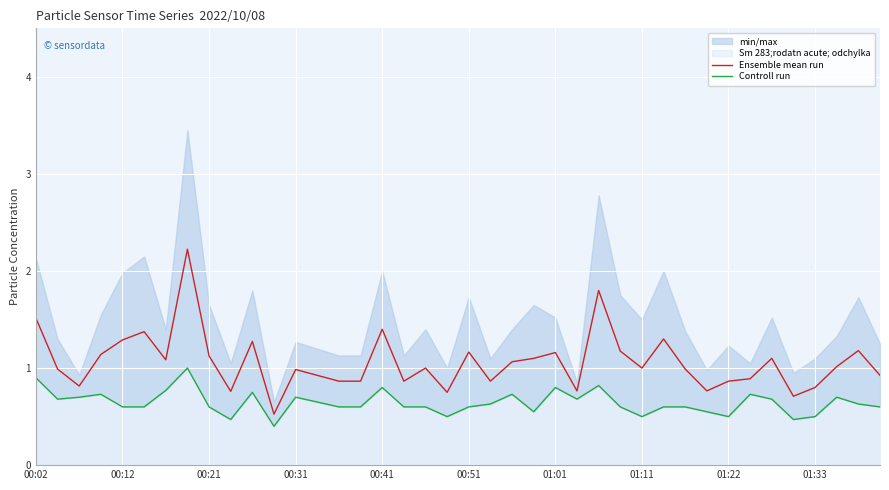

True or false: Controll run has more than 2 points higher than both neighbors.

True